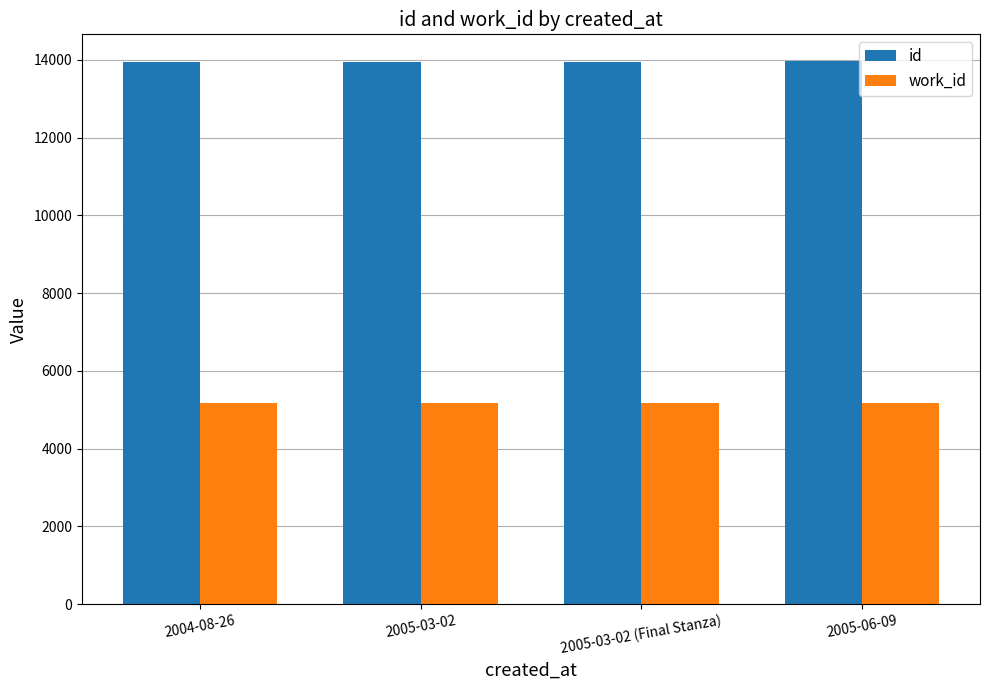

What is the total value across all series at 2004-08-26?

19123